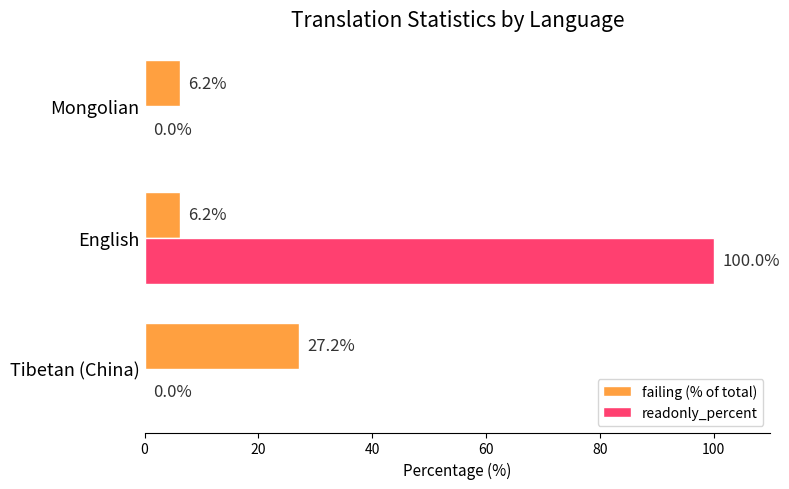

What is the average value of the readonly_percent series?

33.3